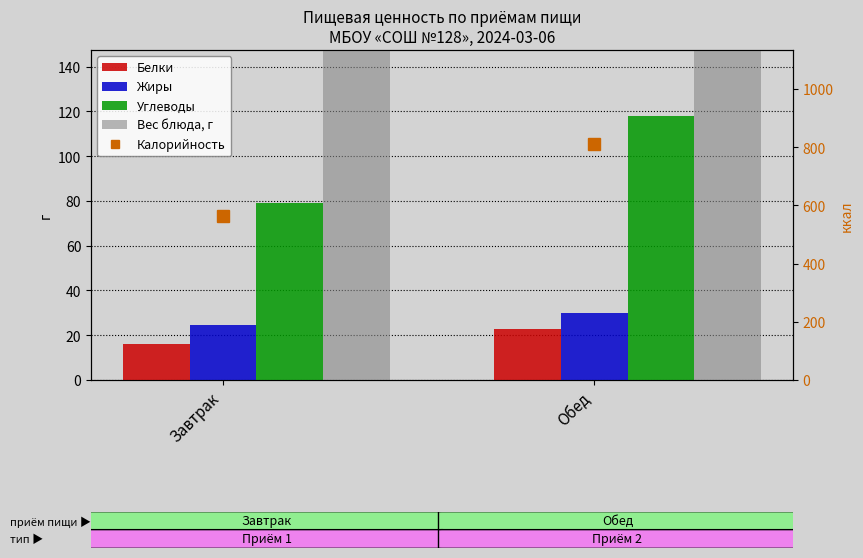

What is the difference between the Жиры values at Обед and Завтрак?

5.3